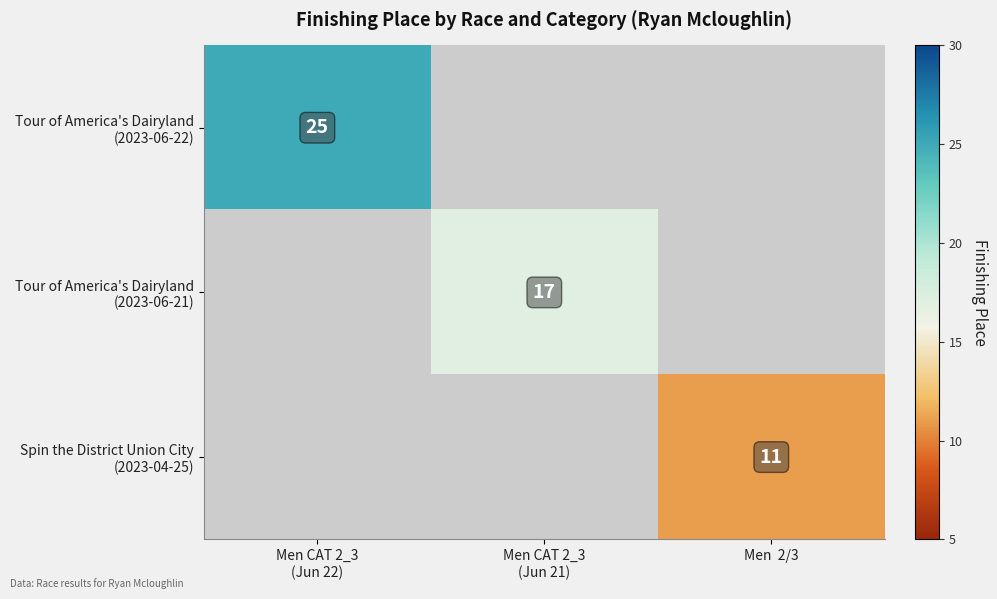

List the series in order of their peak value, highest first.

Tour of America's Dairyland (2023-06-22), Tour of America's Dairyland (2023-06-21), Spin the District Union City (2023-04-25)